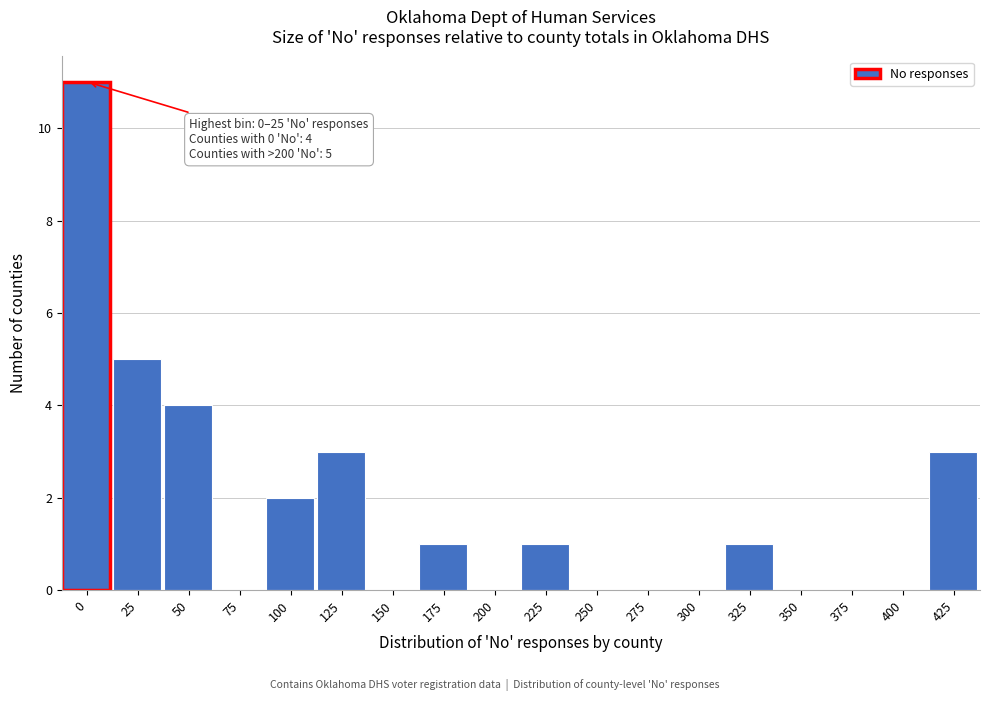

Reading left to right, list all the values displayed in this chart.

0=11	25=5	50=4	75=0	100=2	125=3	150=0	175=1	200=0	225=1	250=0	275=0	300=0	325=1	350=0	375=0	400=0	425=3